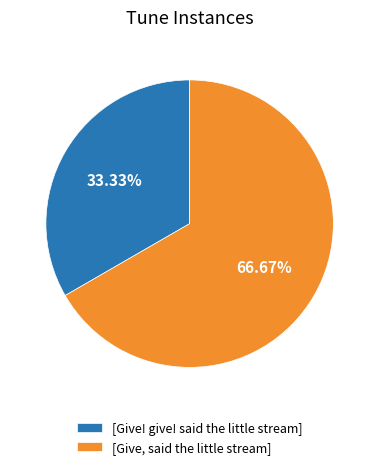

Which slice is the smallest?

[Give! give! said the little stream]